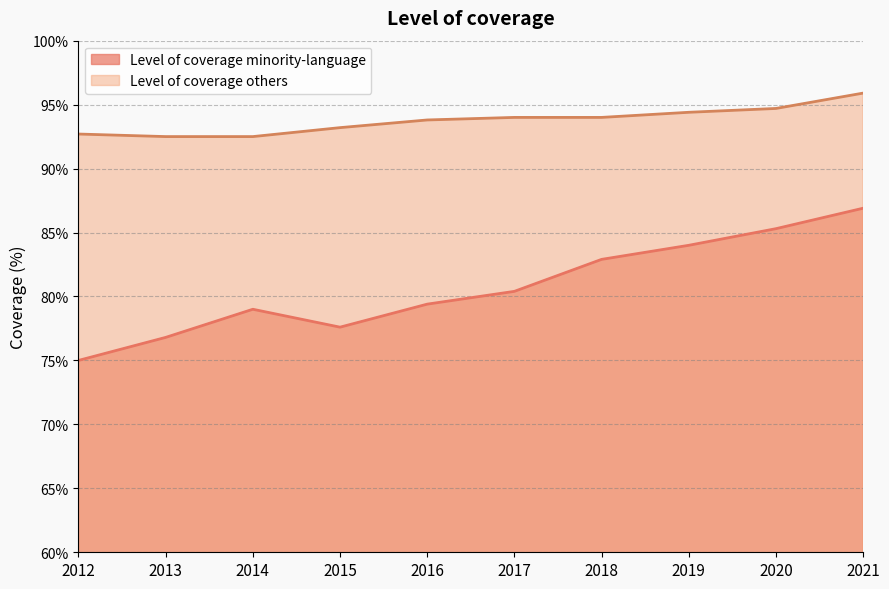

What is the sum of the Level of coverage others values at 2019 and 2021?

190.3